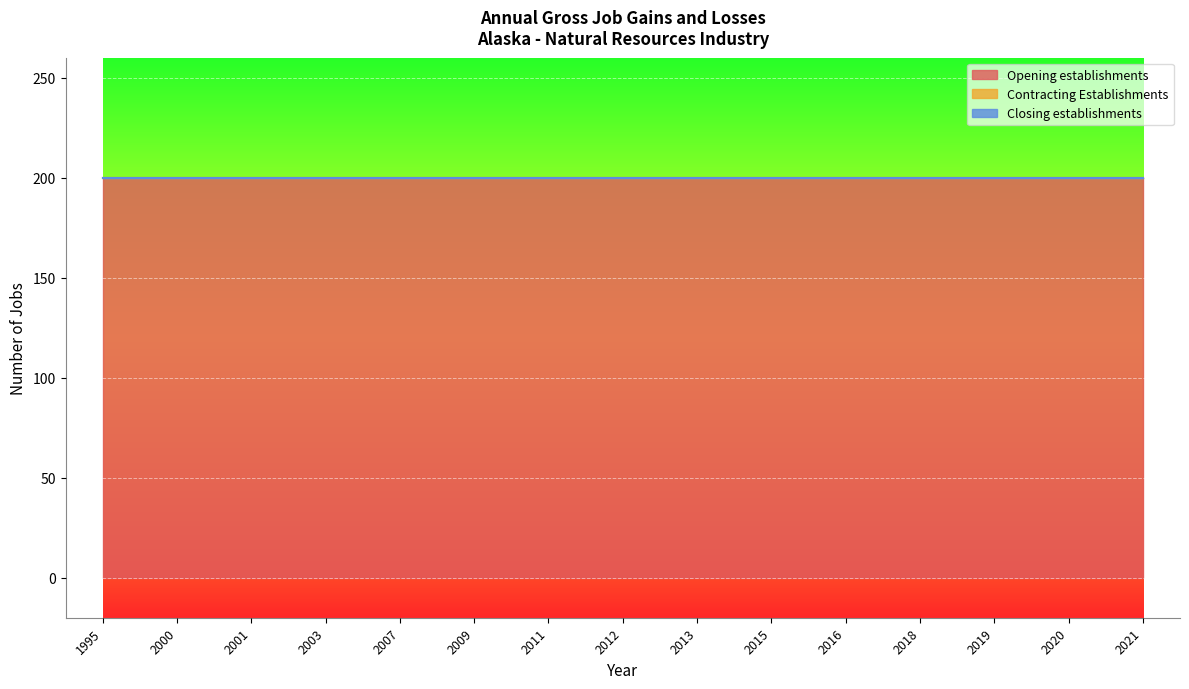

How many lines are shown in the chart?

3